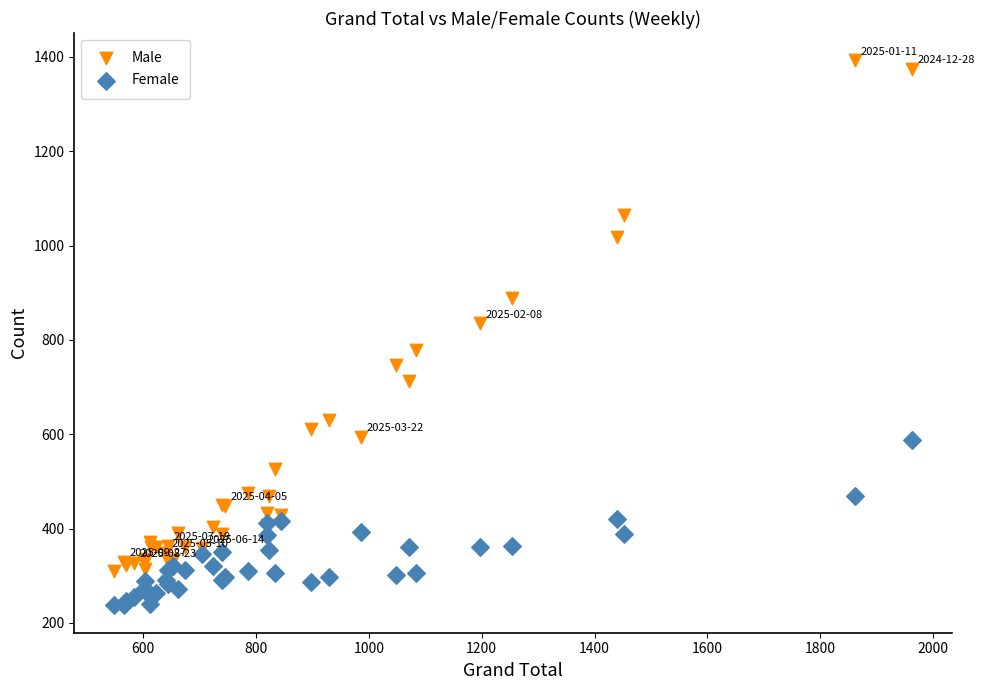

What is the X range (max minus min) for the scatter plot?

1414